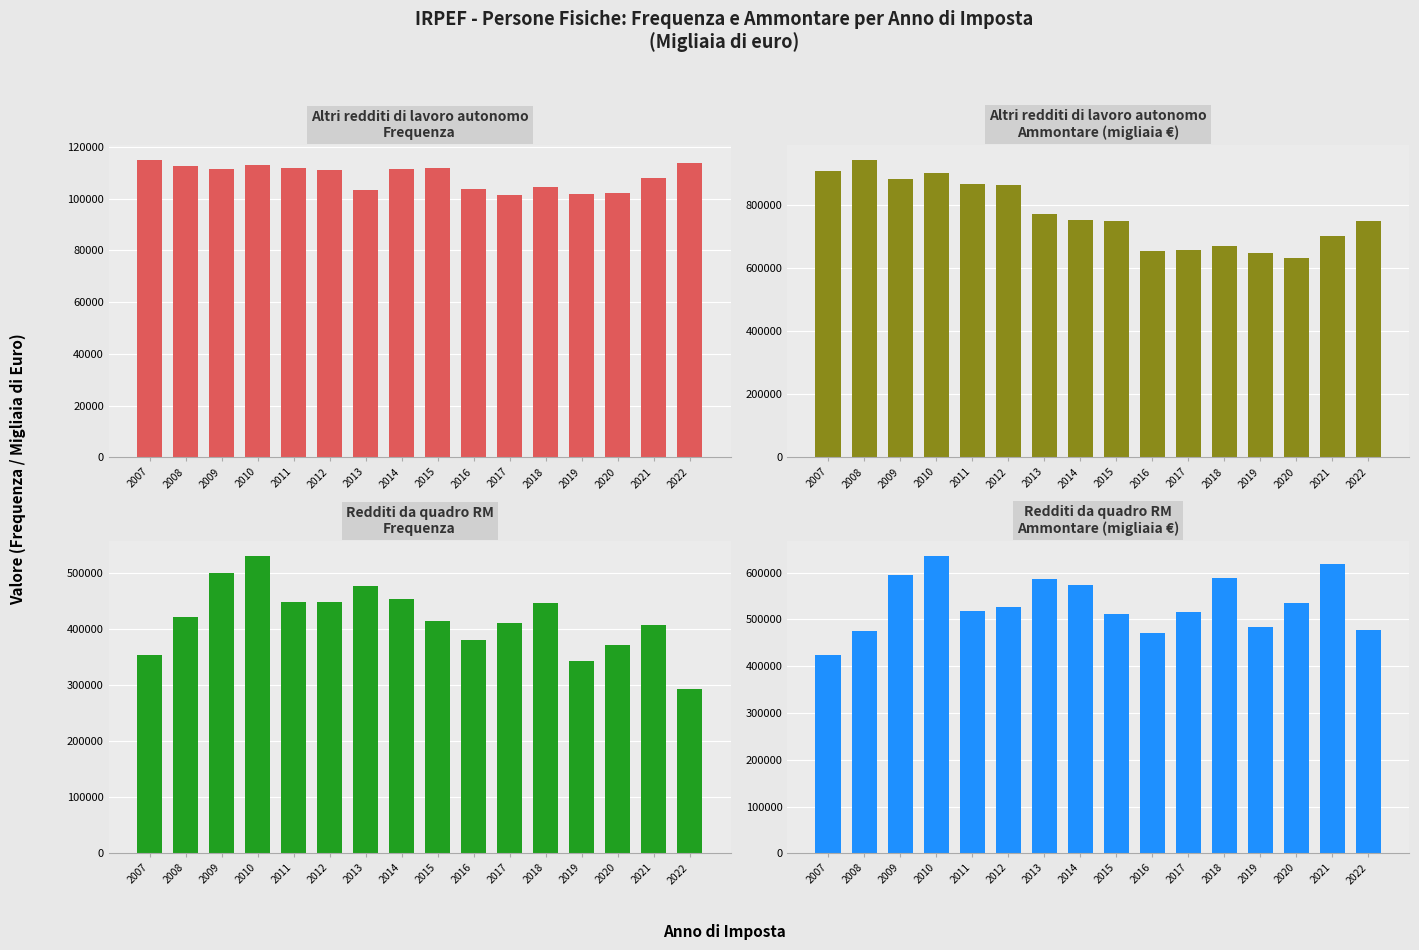

Count the number of data series in this chart.

4